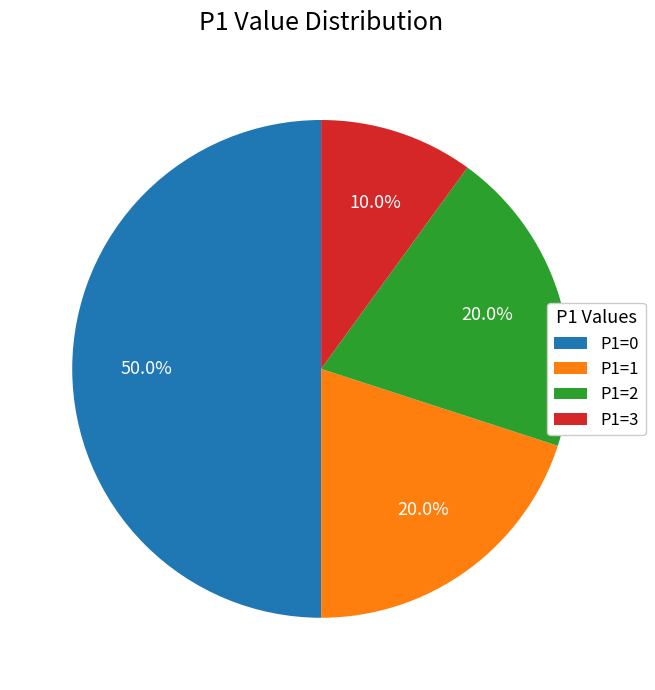

To the nearest percent, what is the difference between the P1=2 and P1=3 slice percentages?

10%